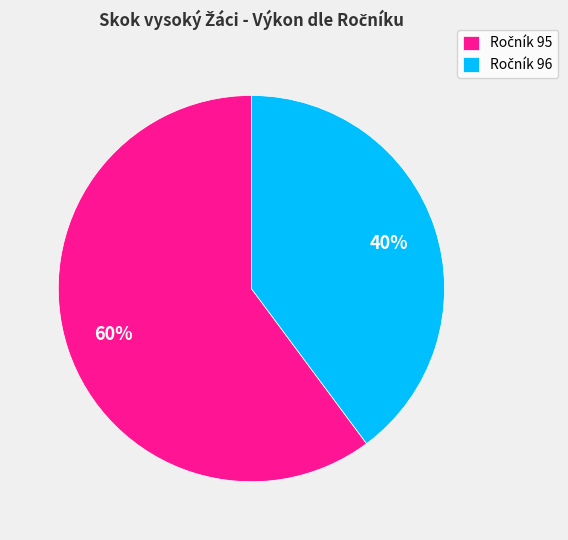

To the nearest percent, what is the difference between the largest and smallest slice percentages?

20%